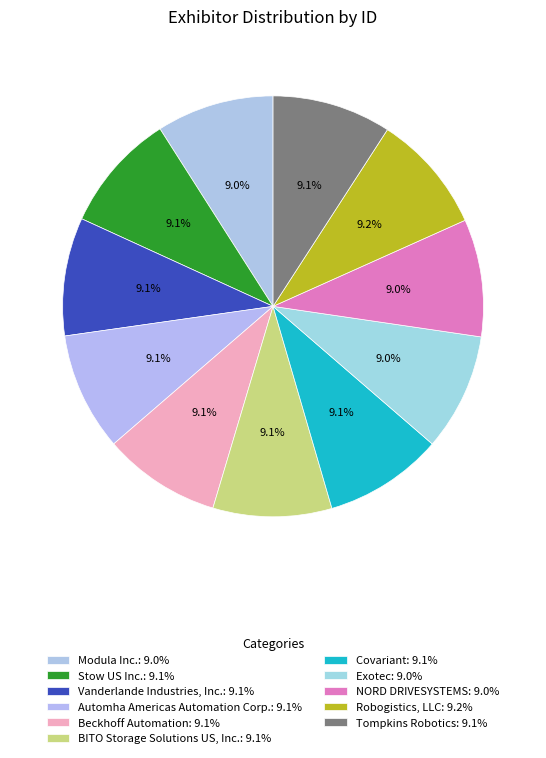

What percentage is NOT represented by Modula Inc.?

91.0%